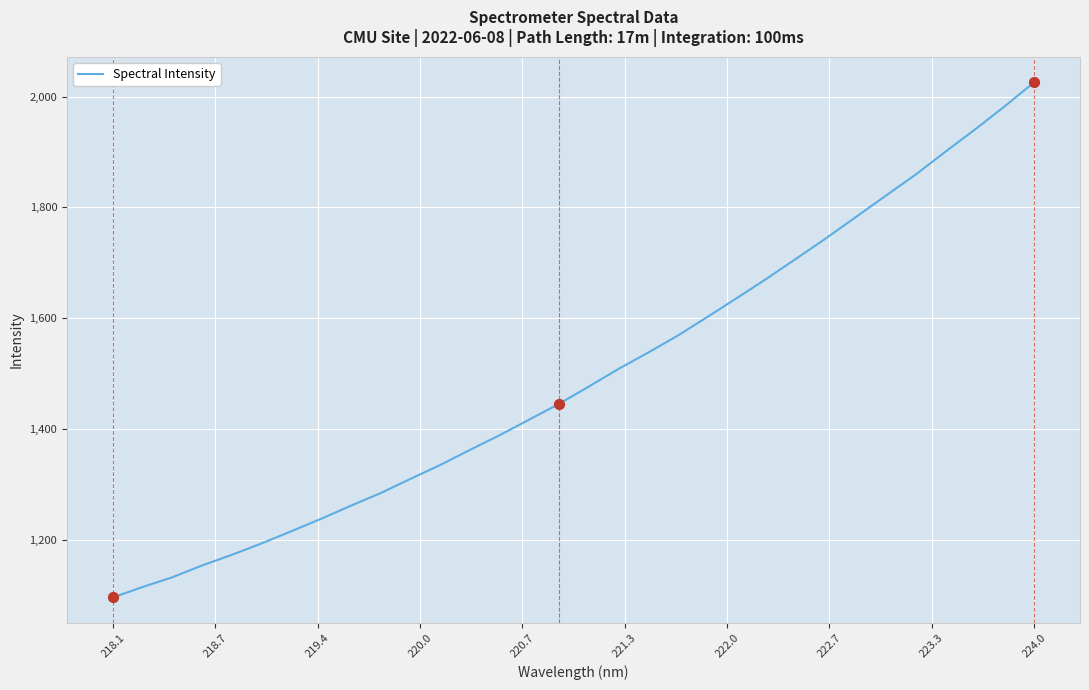

What is the smallest value displayed?

1096.2